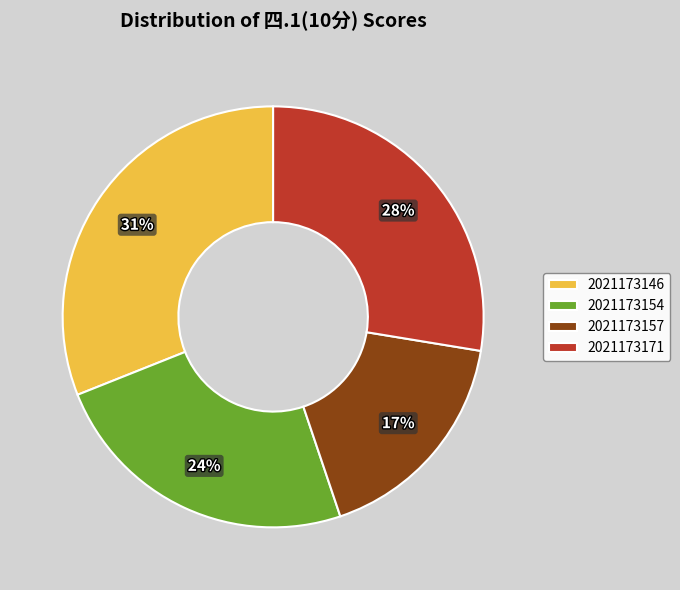

What percentage is the 2021173146 slice, to the nearest percent?

31%